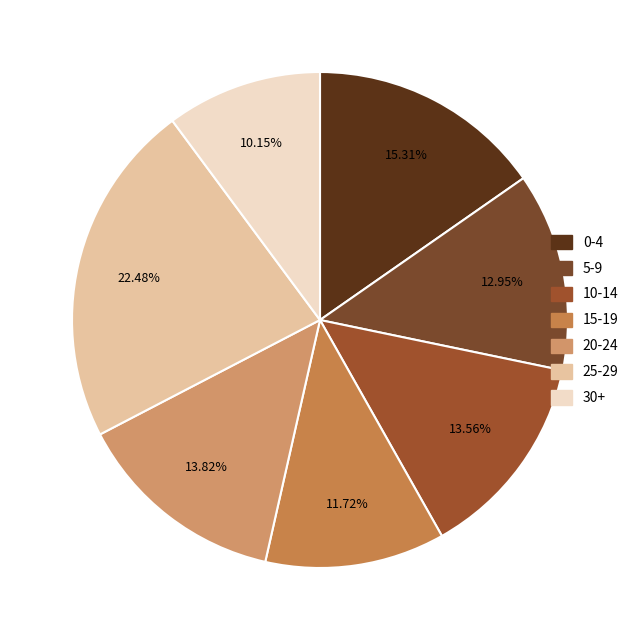

What percentage is the 10-14 slice, to the nearest percent?

14%